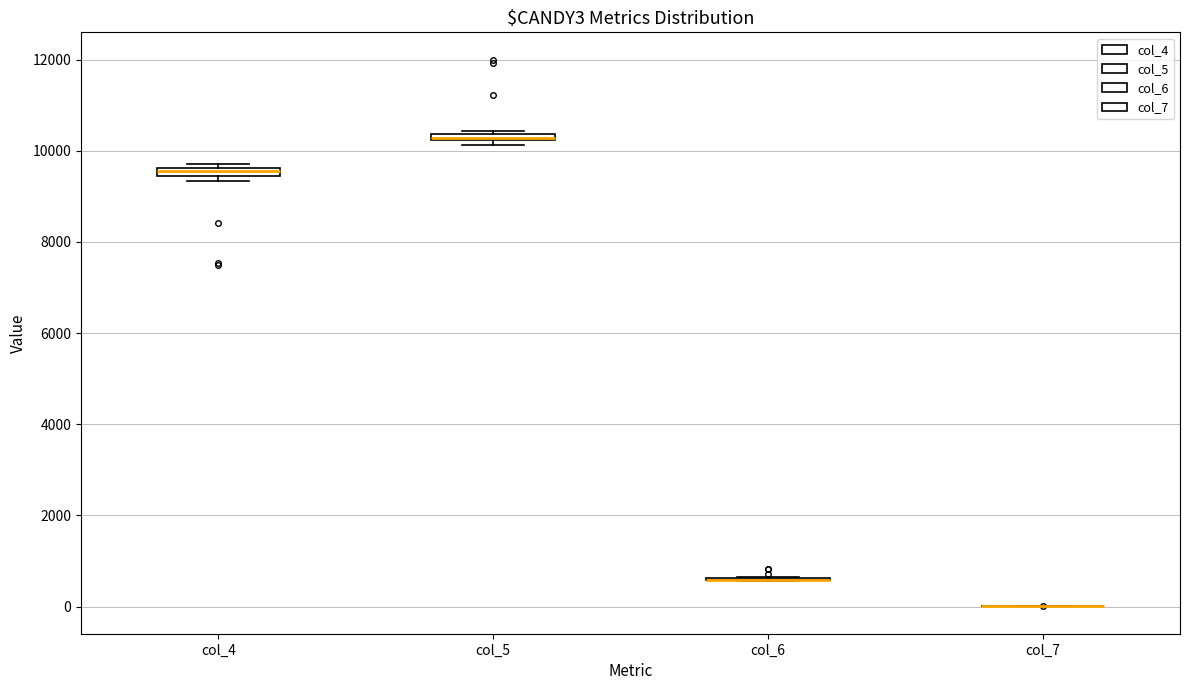

Where is the upper edge of the box for col_4 on the y-axis? The values are not printed on the chart, so give them approximately, as read against the axis.

9600